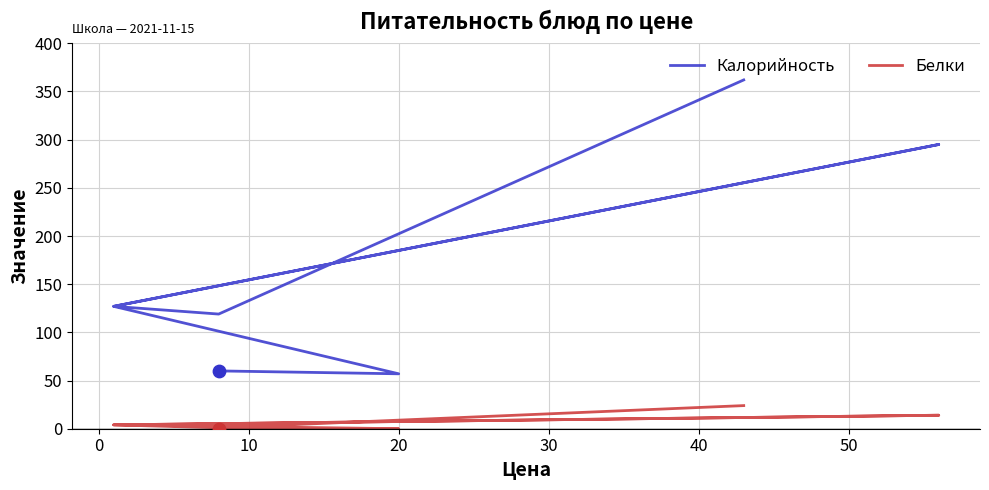

Which series reaches the minimum Y coordinate?

Белки